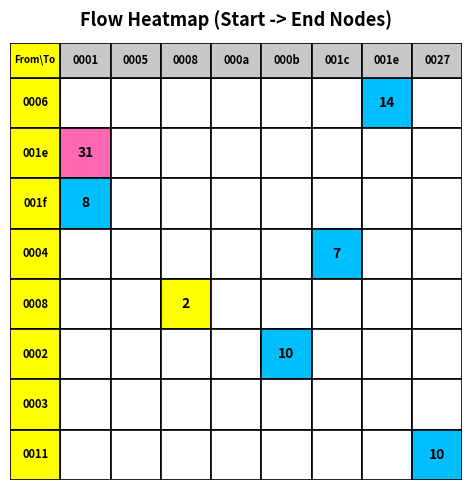

What is the maximum value shown in the chart?

31